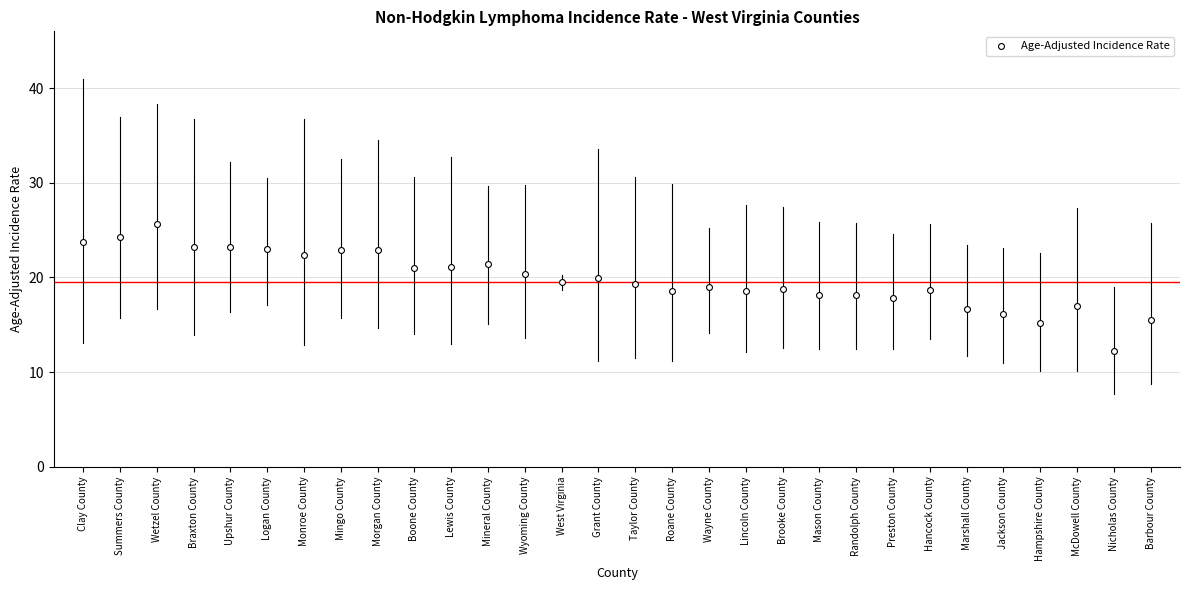

How many data points are displayed?

30